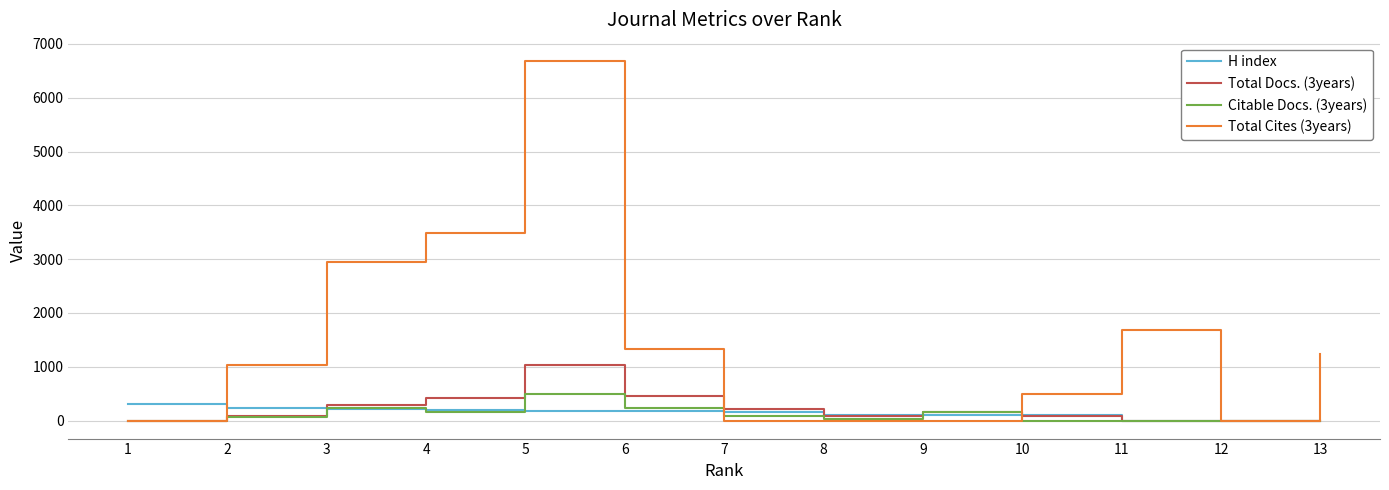

Which series has the largest total across all categories?

Total Cites (3years)